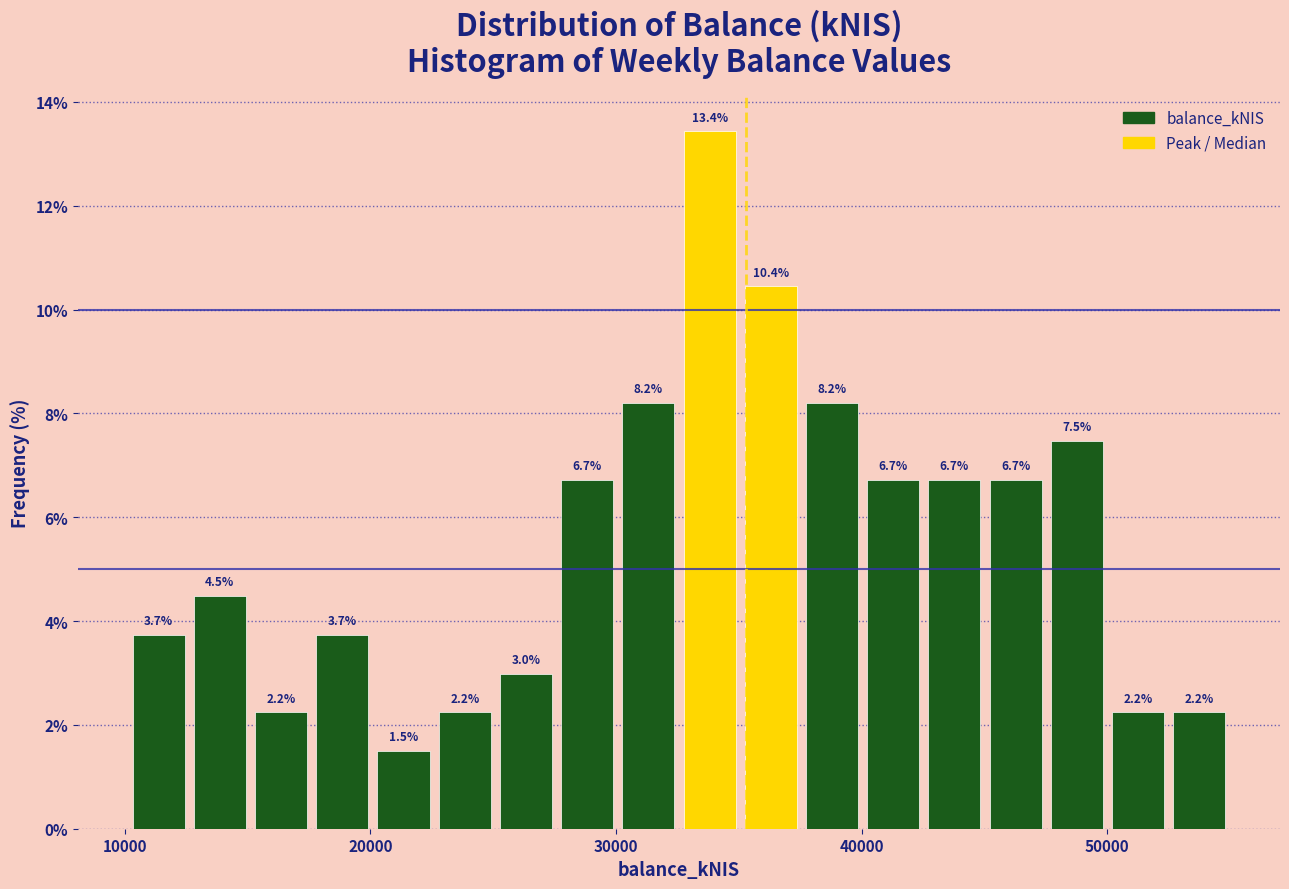

Read against the x-axis, roughly where is the centre of the tallest bar?

34000